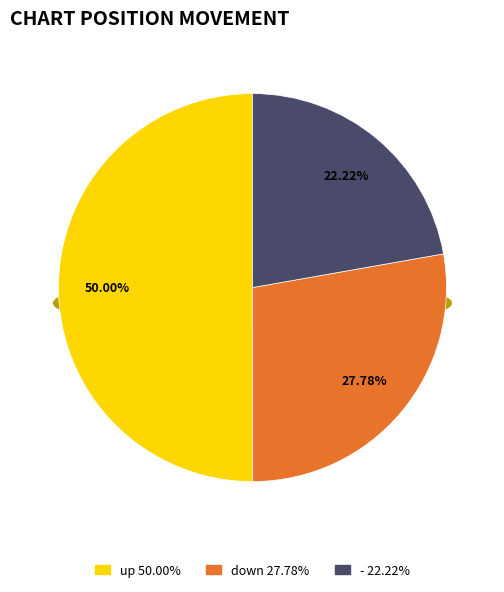

The up slice represents 43% of the pie. True or false?

False